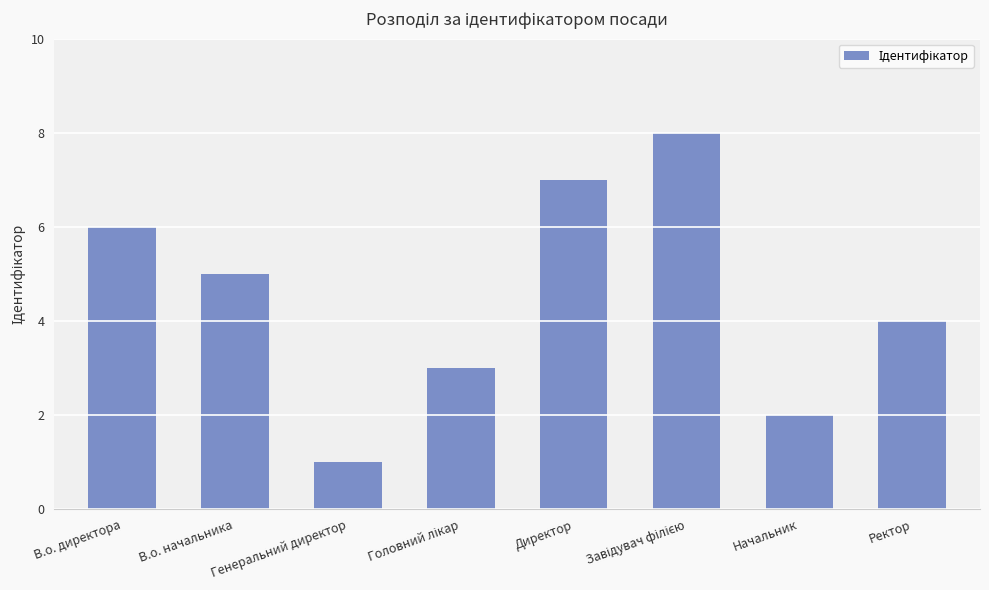

Between В.о. директора and Директор, which is larger?

Директор